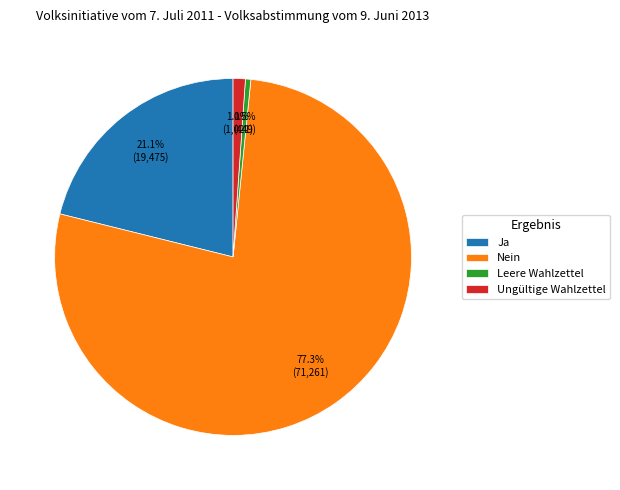

Is there any slice that represents more than half of the pie?

Yes